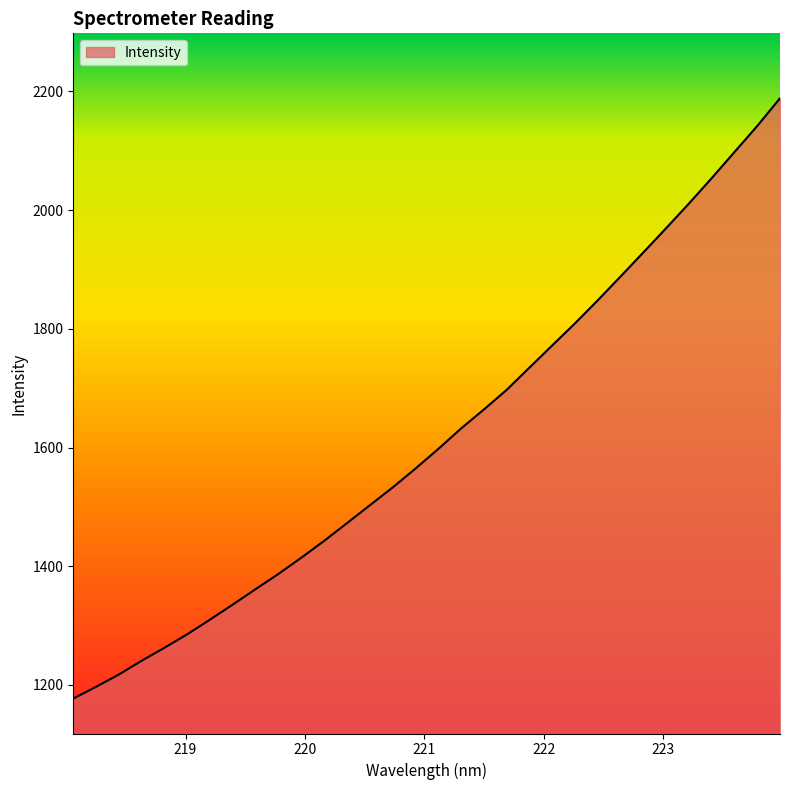

What is the average value?

1616.8